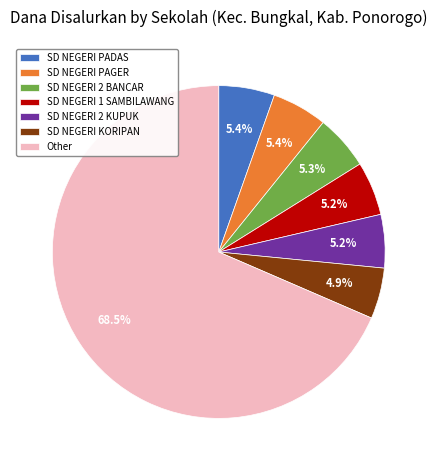

Is Other the majority of the pie?

Yes